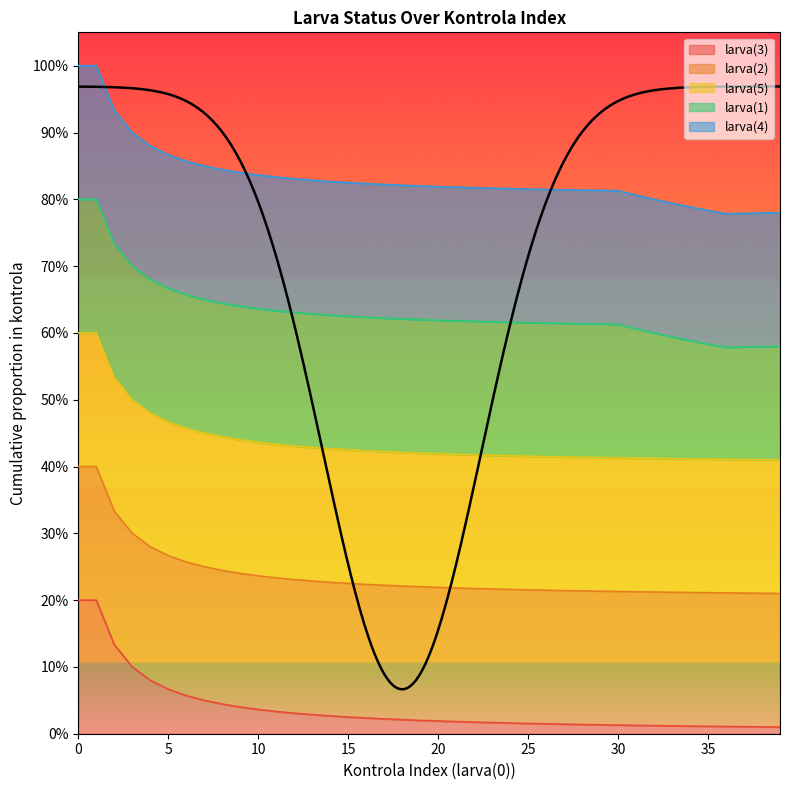

Which series has the largest range (max minus min)?

larva(1)